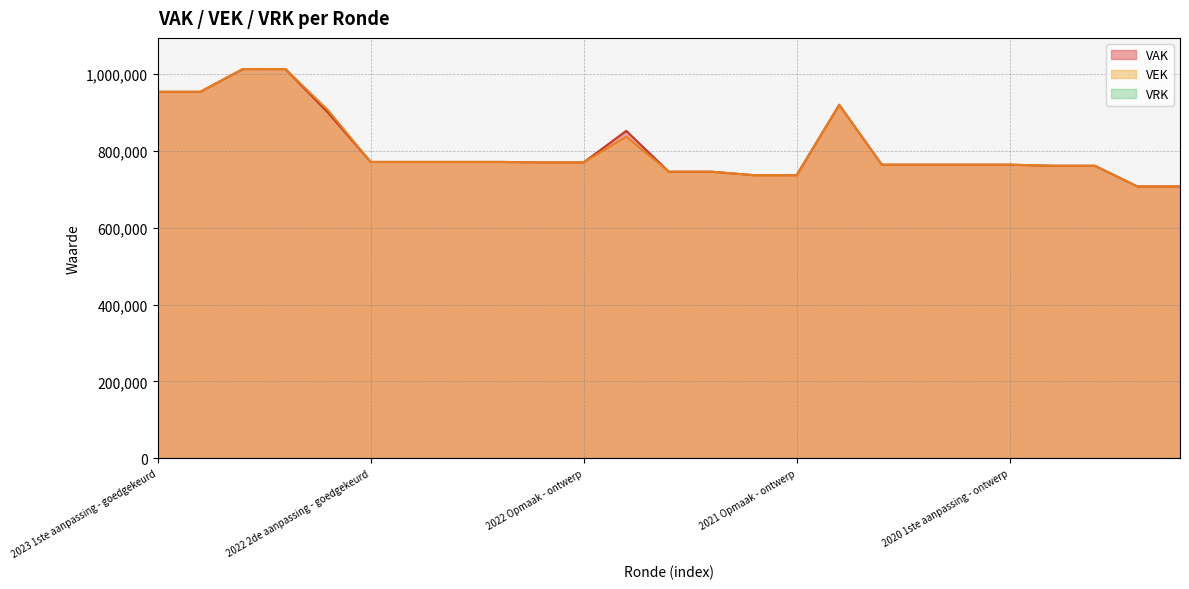

The VAK series shows 350299 at 2019 1ste aanpassing - goedgekeurd. True or false?

False